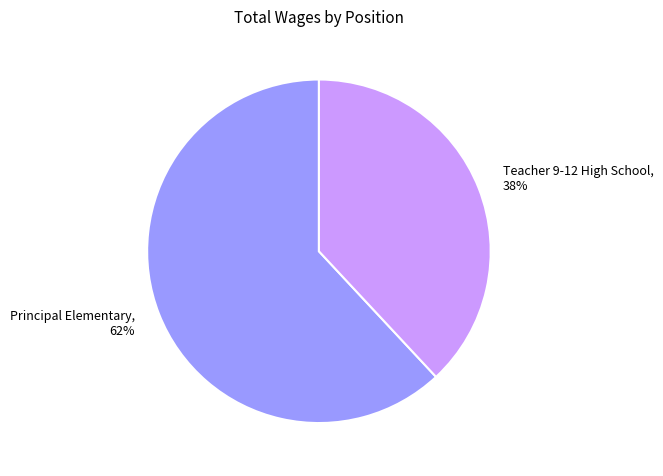

Count the number of slices in the pie.

2